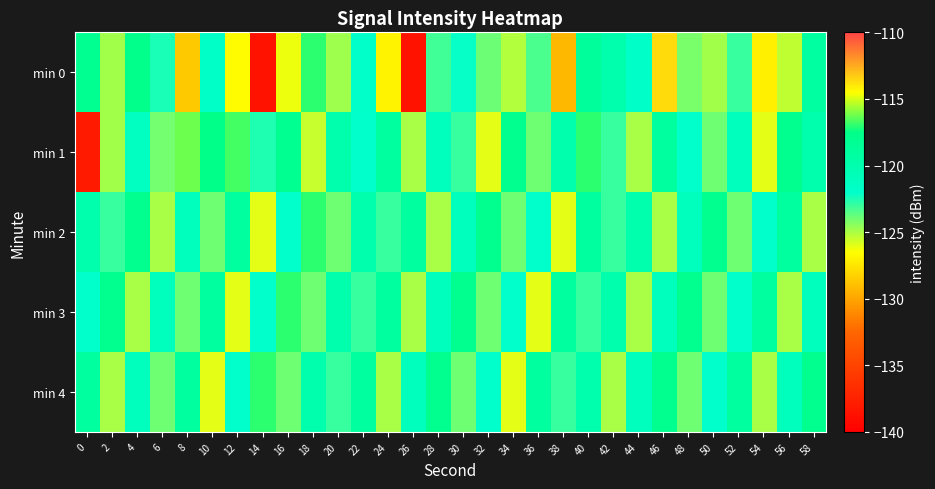

Which label corresponds to the smallest value in the chart?

26